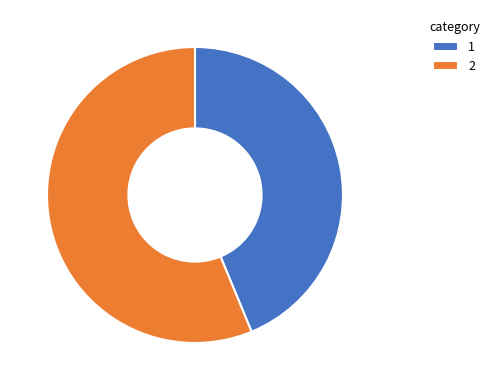

Is the sum of 1 and 2 greater than half?

Yes